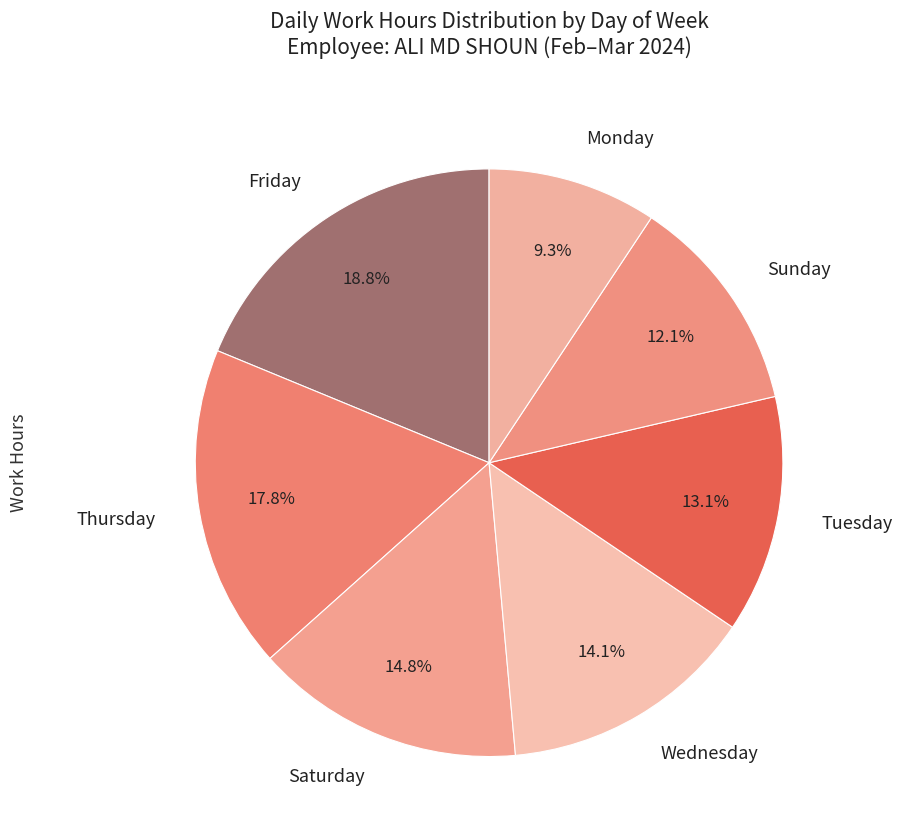

Rank the categories by value from lowest to highest.

Monday, Sunday, Tuesday, Wednesday, Saturday, Thursday, Friday